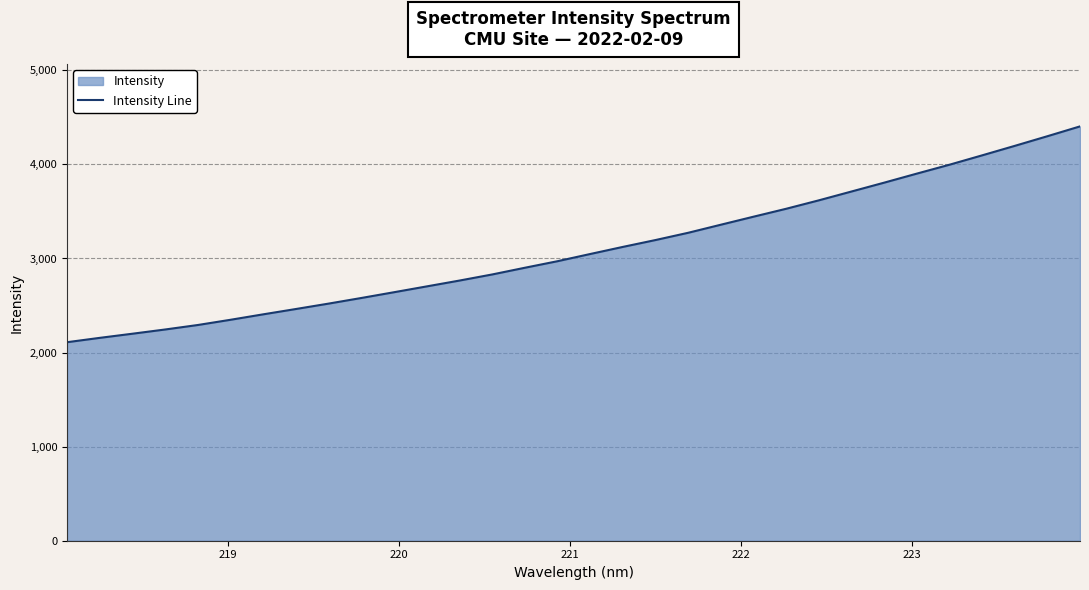

What is the difference between the maximum and minimum values?

2294.0